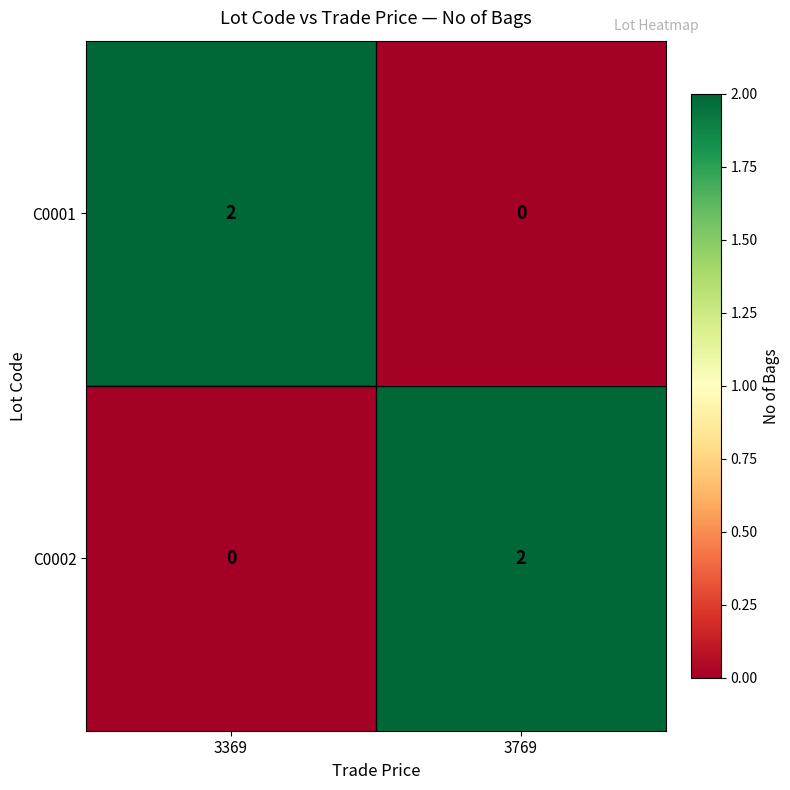

Reading left to right, list all the values displayed in this chart.

C0001: 3369=2	3769=0
C0002: 3369=0	3769=2